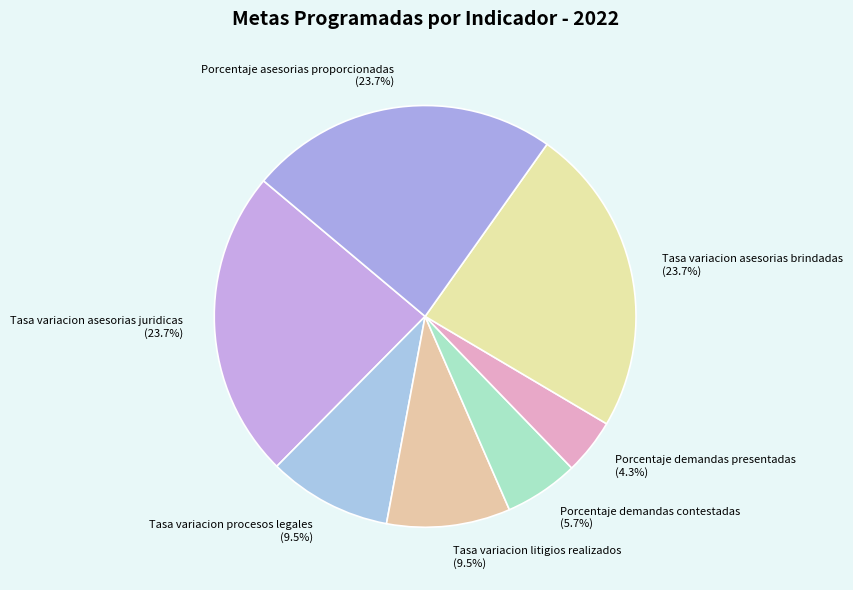

What percentage is the Tasa variacion asesorias brindadas slice, to the nearest percent?

24%